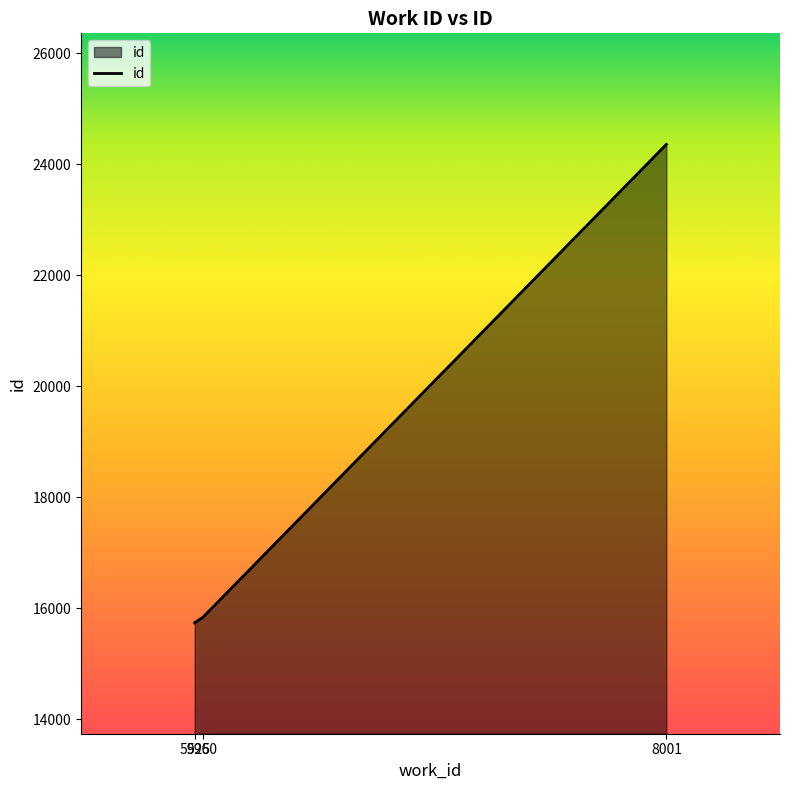

The chart shows a value of 32610 at 8001. True or false?

False